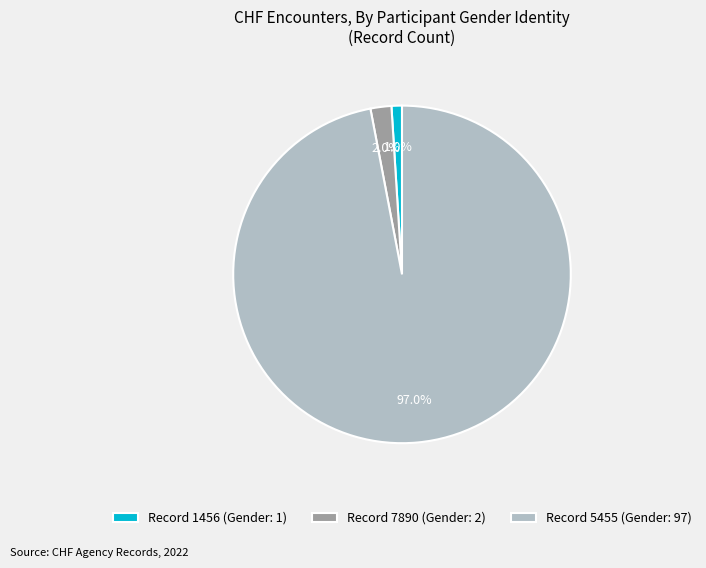

To the nearest percent, what is the difference between the Record 5455 (Gender: 97) and Record 1456 (Gender: 1) slice percentages?

96%